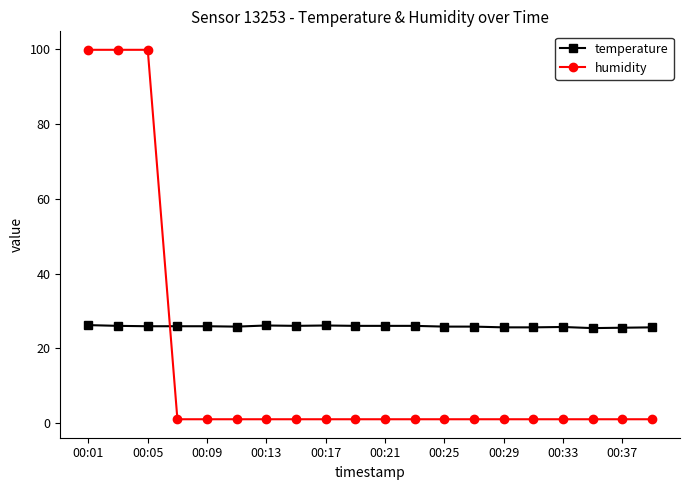

Count the number of data series in this chart.

2